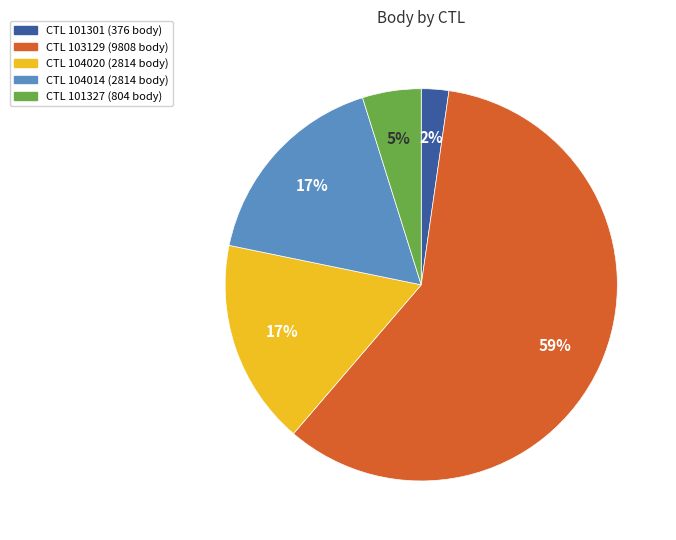

Is there any slice that represents more than half of the pie?

Yes